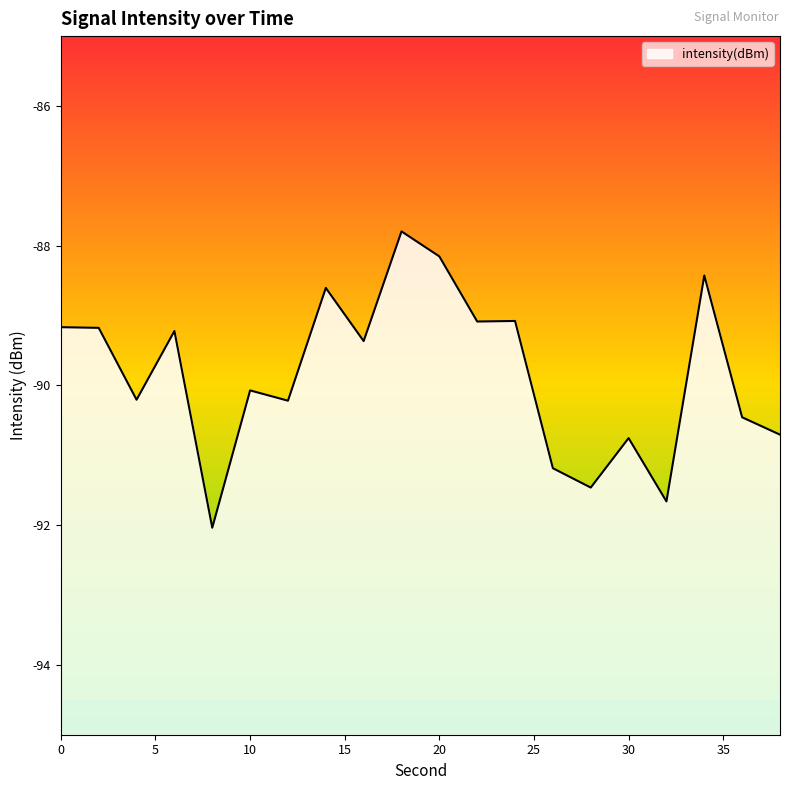

List the labels in order of value, largest first.

18, 20, 34, 14, 24, 22, 0, 2, 6, 16, 10, 4, 12, 36, 38, 30, 26, 28, 32, 8